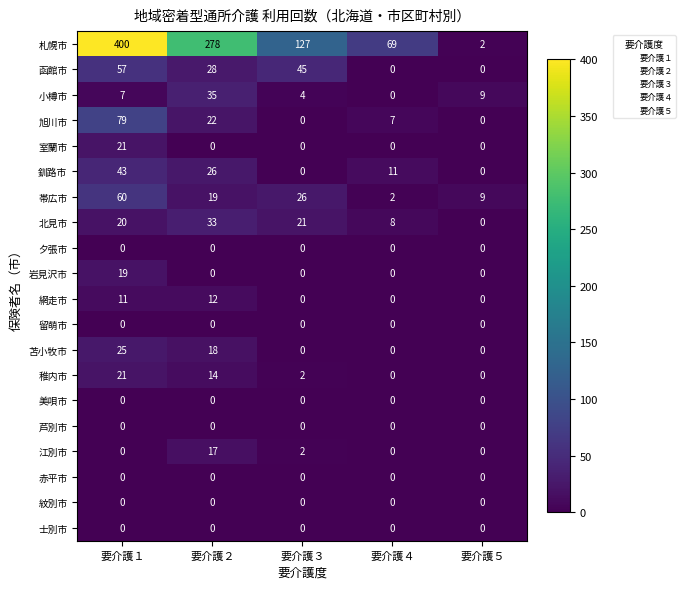

At how many categories does at least one series exceed 313?

1